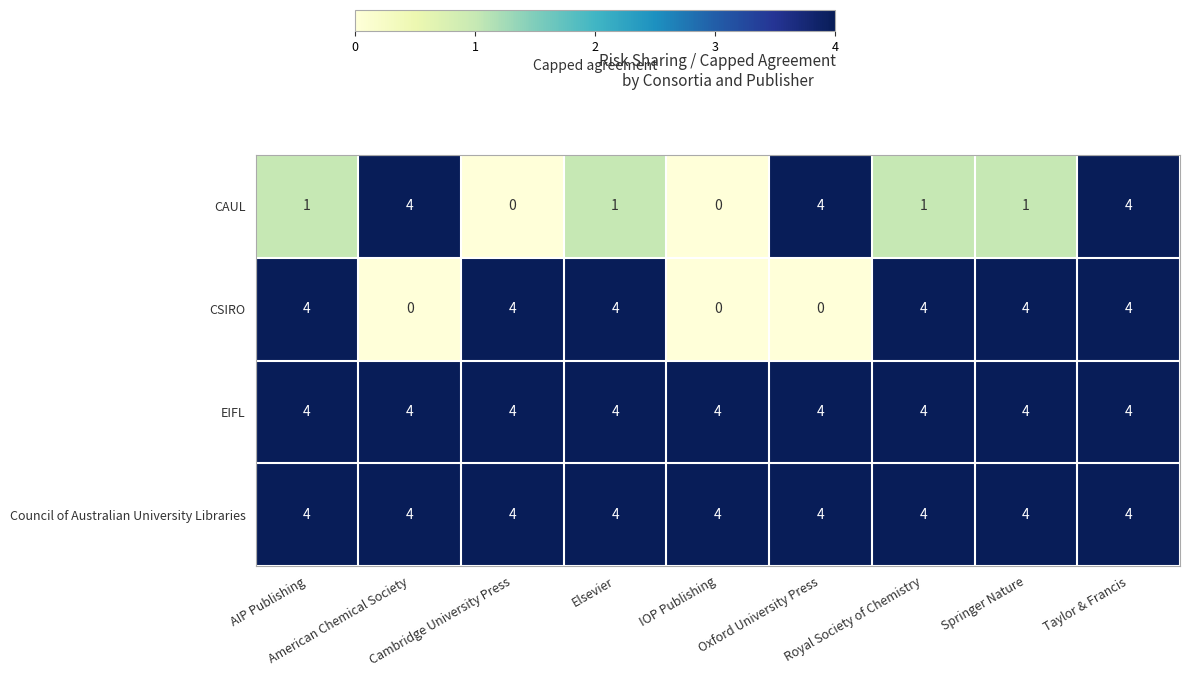

At how many categories does at least one series exceed 3?

9